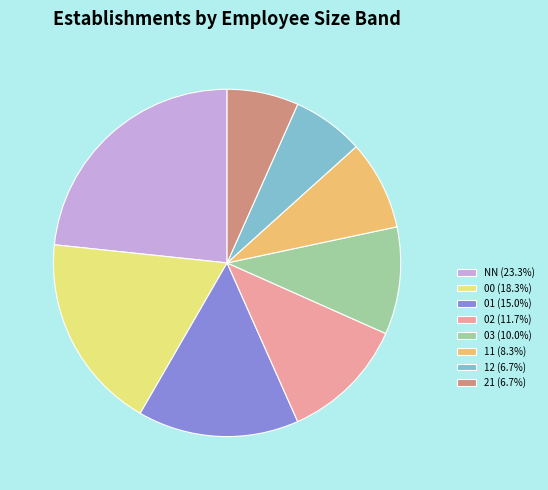

How many slices are in this pie chart?

8